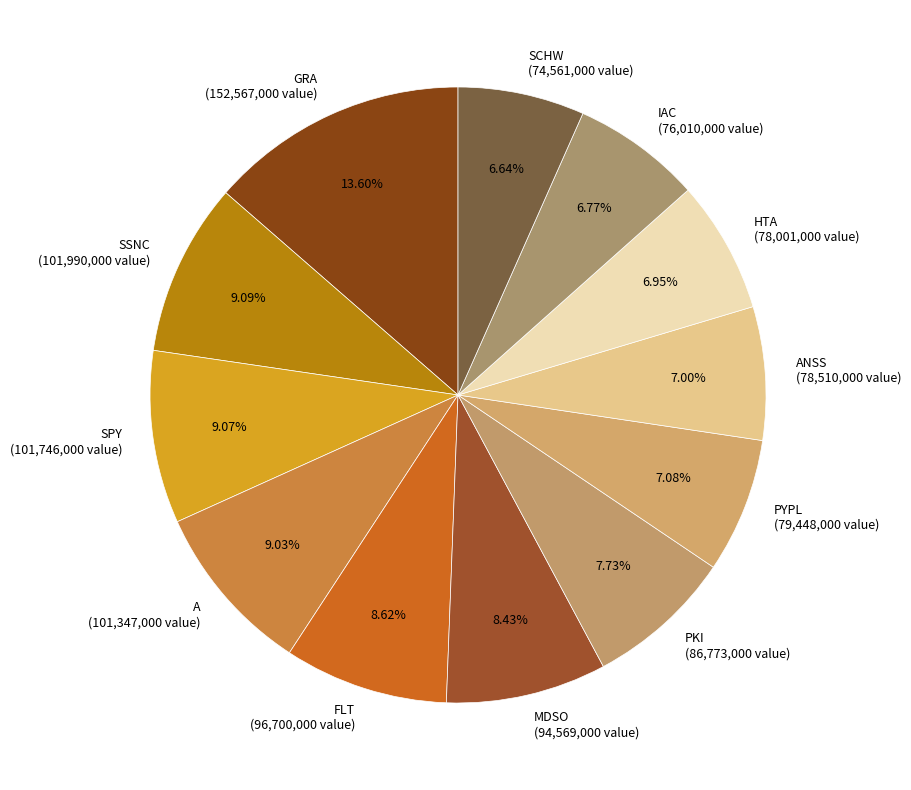

Combined, do MDSO (94,569,000 value) and SPY (101,746,000 value) account for over 50%?

No